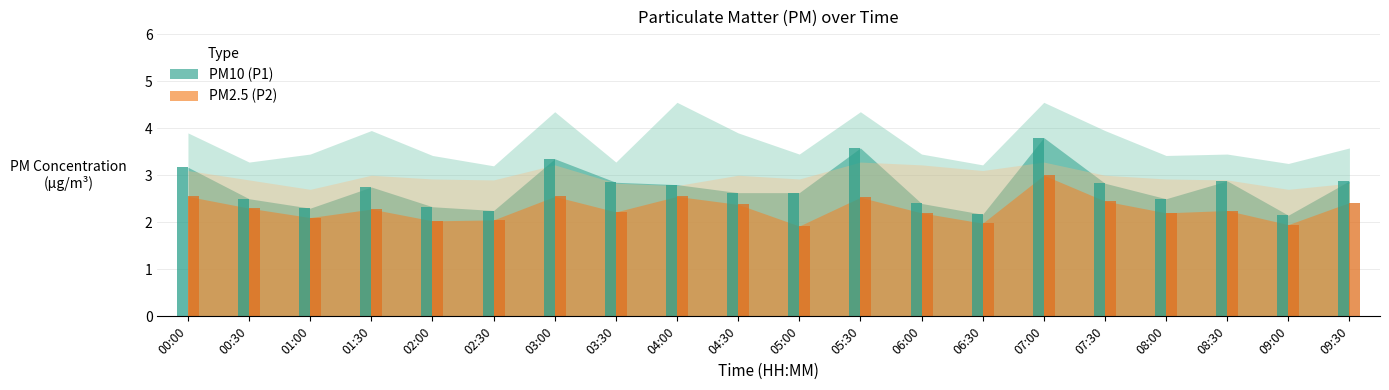

Which series has the largest total across all categories?

P1